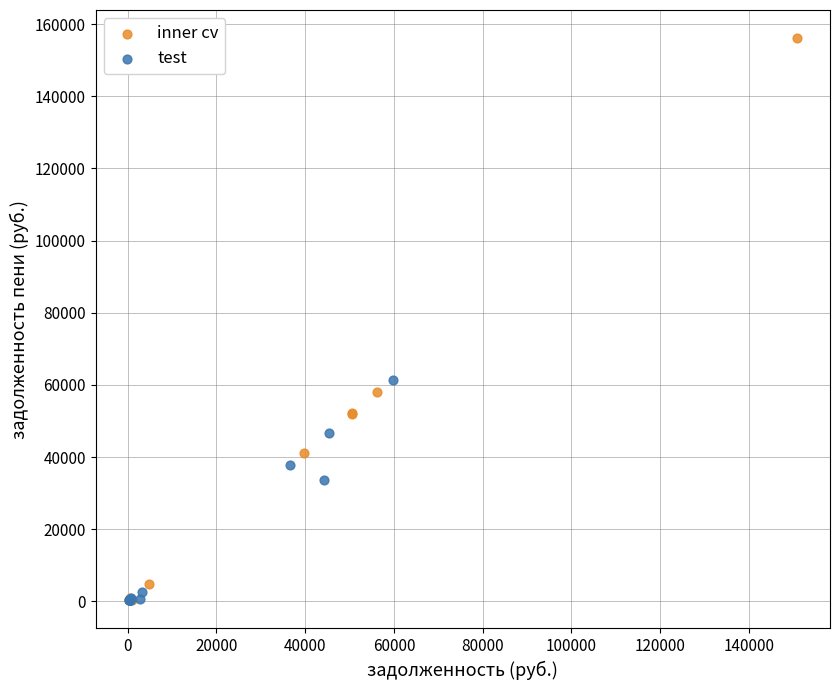

Which series has the widest spread of Y values?

inner cv